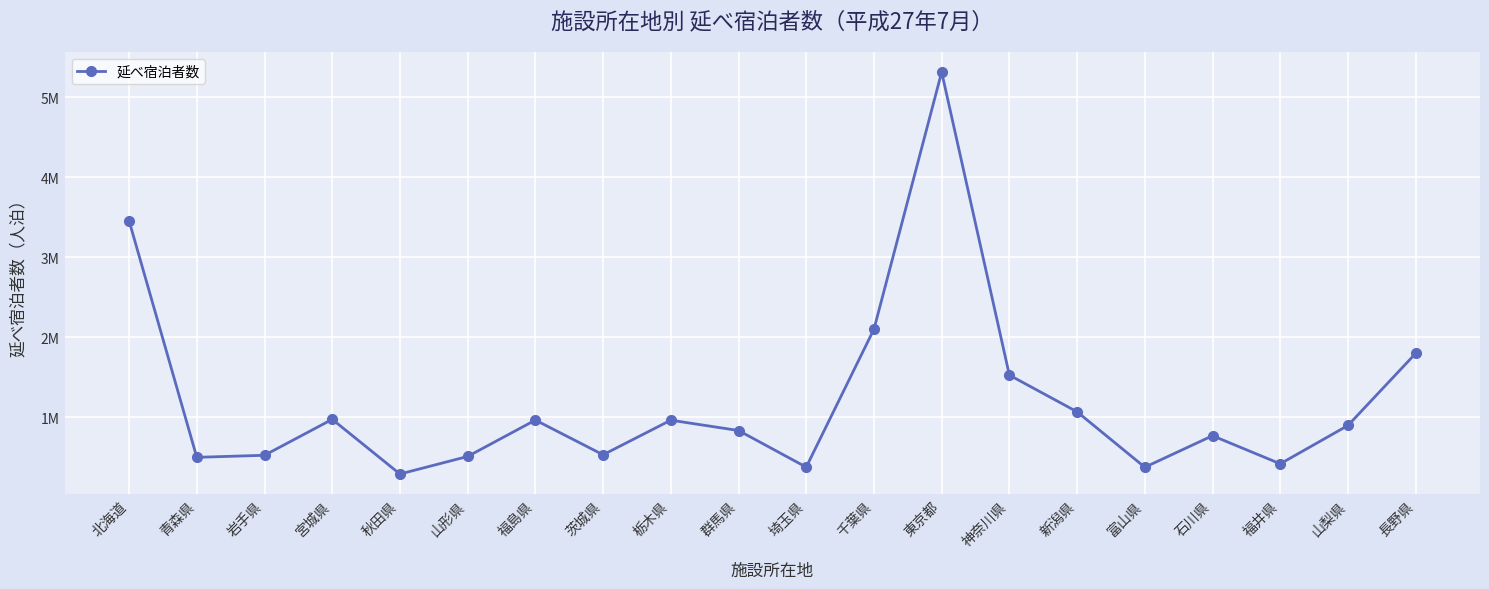

Does the chart have visible grid lines?

Yes